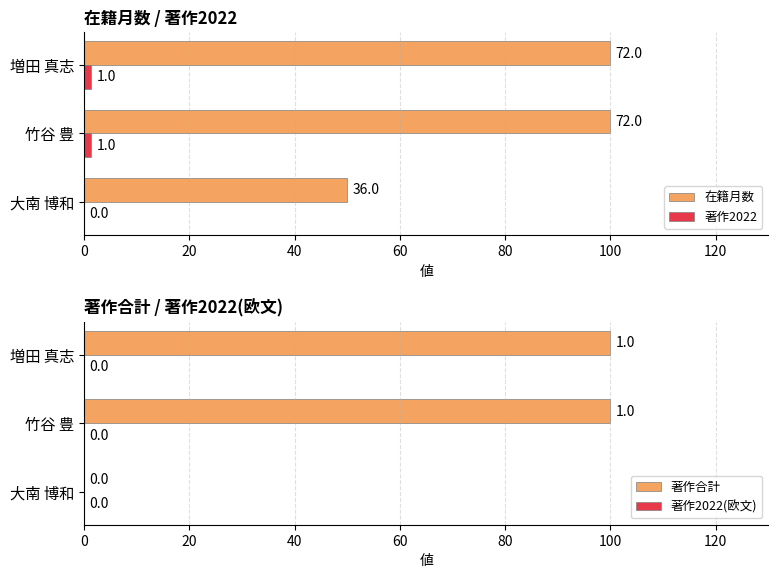

At how many categories does at least one series exceed 57?

2